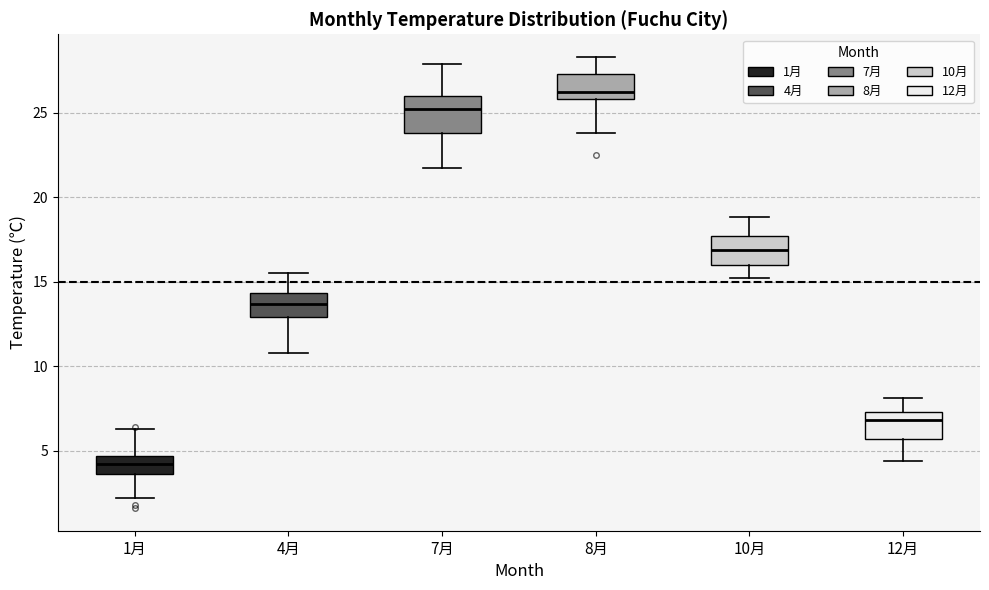

Reading left to right, read every box against the y-axis: the position of its median line, the range the box covers, and the ends of its whiskers. The values are not printed on the chart, so give them approximately, as read against the axis.

1月: median 4.0, box 3.5 to 4.5, whiskers 2.0 to 6.5
4月: median 13.5, box 13.0 to 14.5, whiskers 11.0 to 15.5
7月: median 25.0, box 24.0 to 26.0, whiskers 21.5 to 28.0
8月: median 26.0 (just above the box's lower edge), box 26.0 to 27.5, whiskers 24.0 to 28.5
10月: median 17.0, box 16.0 to 17.5, whiskers 15.0 to 19.0
12月: median 7.0, box 5.5 to 7.5, whiskers 4.5 to 8.0